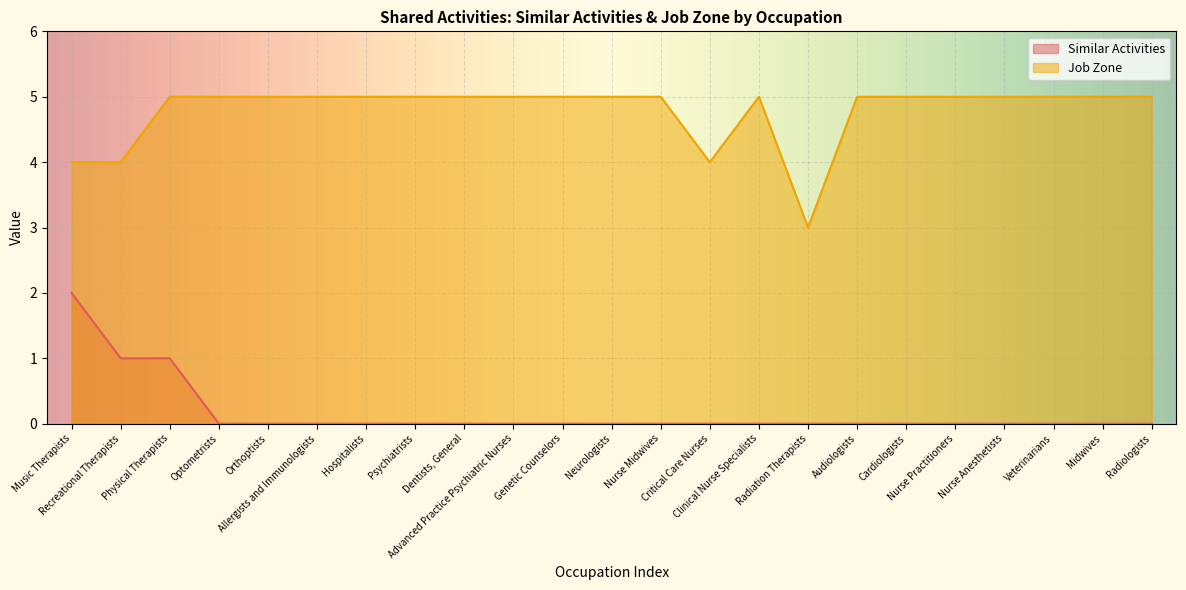

What is the label of the 21st point from the right?

Physical Therapists